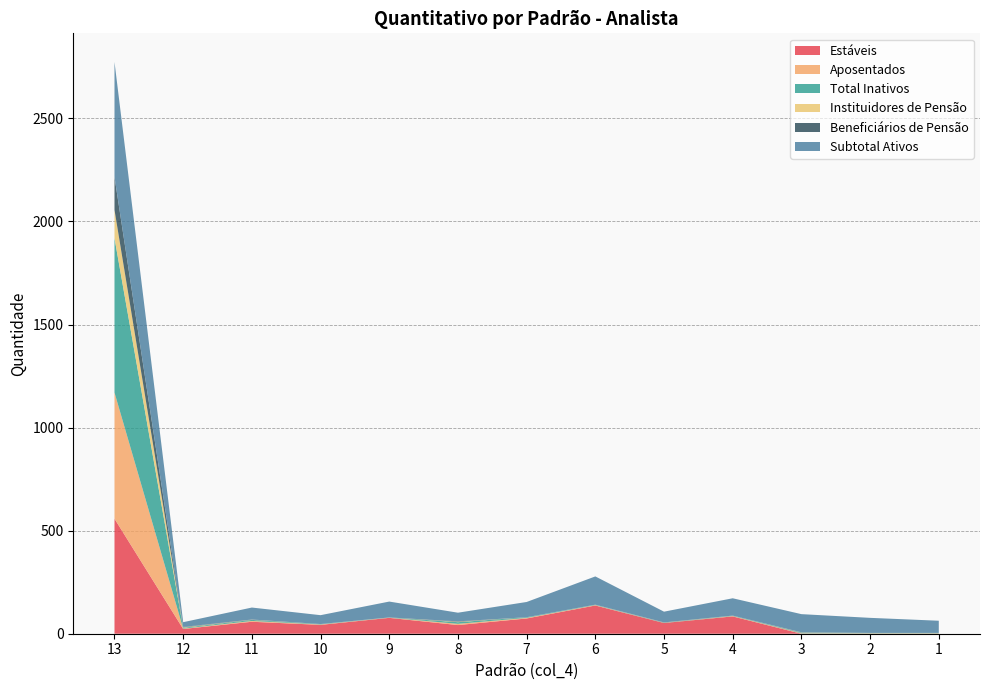

Reading right to left, transcribe all the data shown in this chart.

Estáveis: 1=0	2=0	3=0	4=84	5=52	6=137	7=74	8=42	9=77	10=43	11=58	12=23	13=558
Aposentados: 1=2	2=2	3=2	4=2	5=0	6=2	7=3	8=6	9=1	10=2	11=4	12=2	13=612
Total Inativos: 1=2	2=2	3=3	4=2	5=1	6=2	7=3	8=8	9=1	10=2	11=5	12=4	13=749
Instituidores de Pensão: 1=0	2=0	3=1	4=0	5=1	6=0	7=0	8=2	9=0	10=0	11=1	12=2	13=137
Beneficiários de Pensão: 1=0	2=0	3=1	4=0	5=1	6=0	7=0	8=2	9=0	10=0	11=1	12=2	13=160
Subtotal Ativos: 1=59	2=73	3=88	4=84	5=52	6=137	7=74	8=42	9=77	10=43	11=58	12=23	13=558